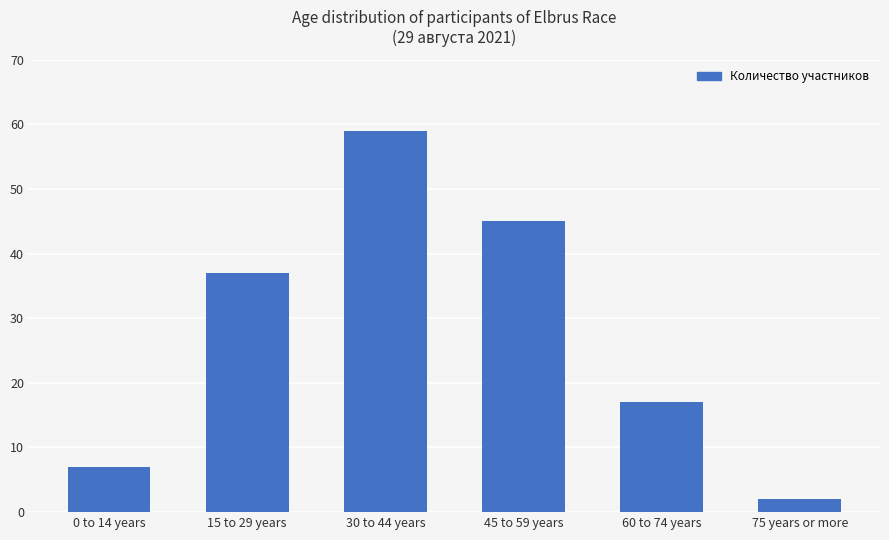

Does the chart contain stacked bars?

No